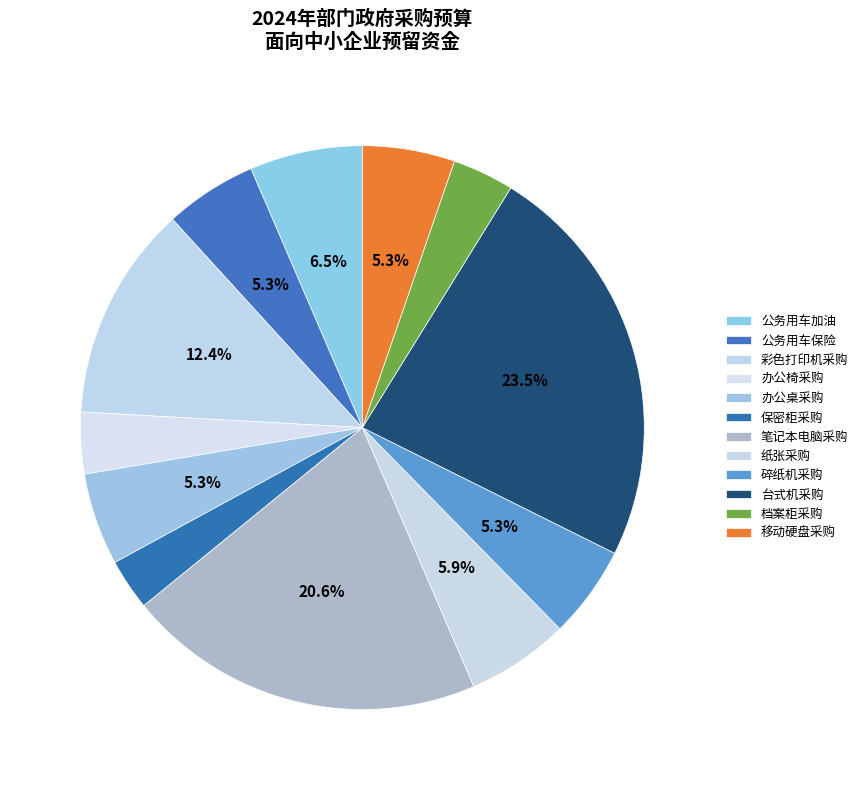

Count the number of slices in the pie.

12